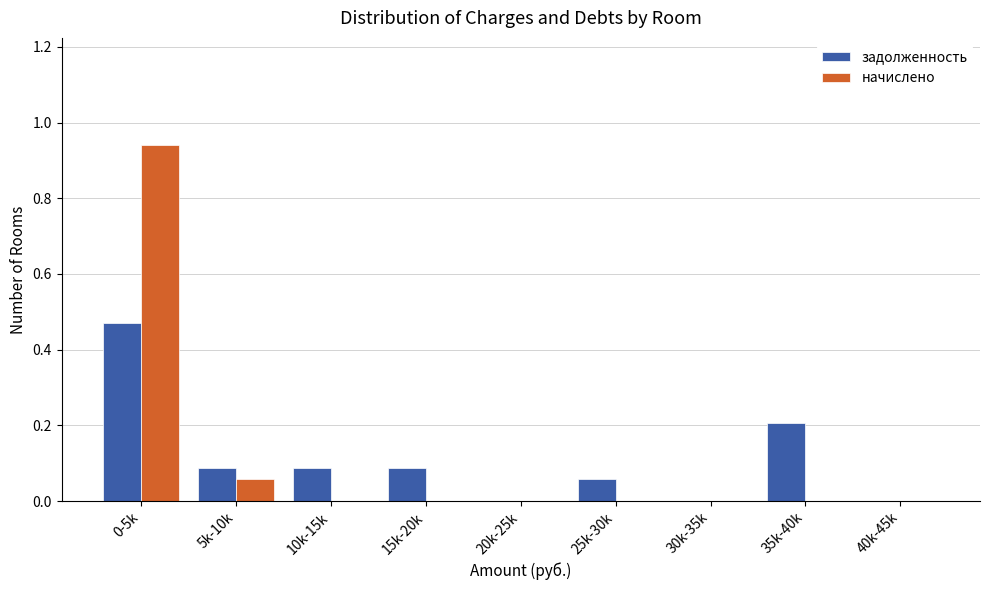

At which category is the sum across all series the highest?

0-5k